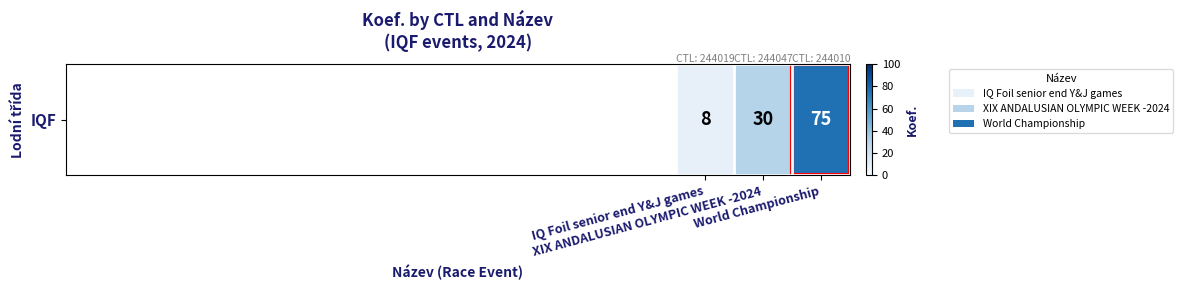

Reading left to right, transcribe all the data shown in this chart.

IQ Foil senior end Y&J games=8	XIX ANDALUSIAN OLYMPIC WEEK -2024=30	World Championship=75